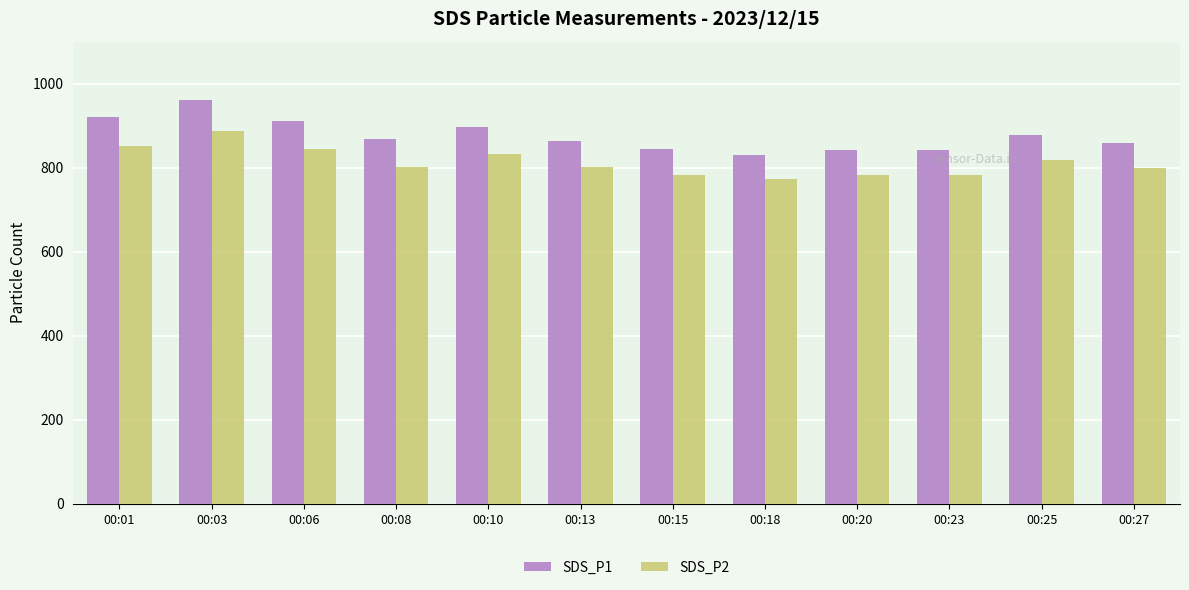

What is the value of the SDS_P2 bar at the 1st from the left?

851.0